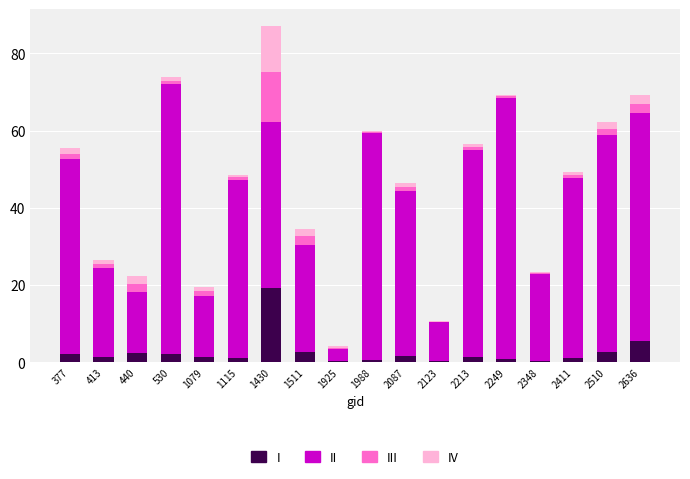

What is the total value across all series at 1115?

48.5